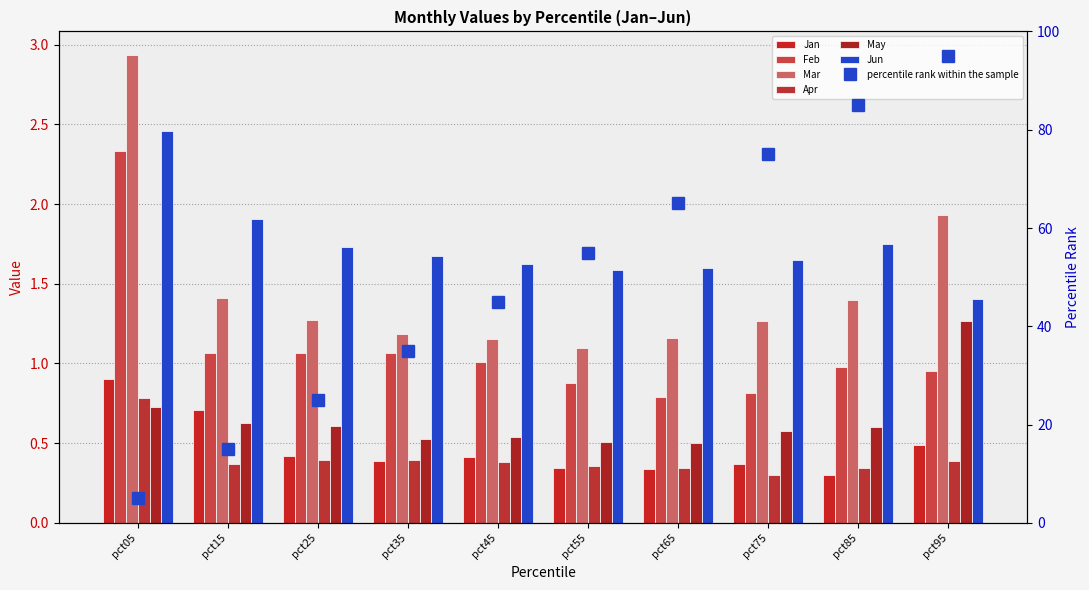

What is the minimum value for May?

0.5